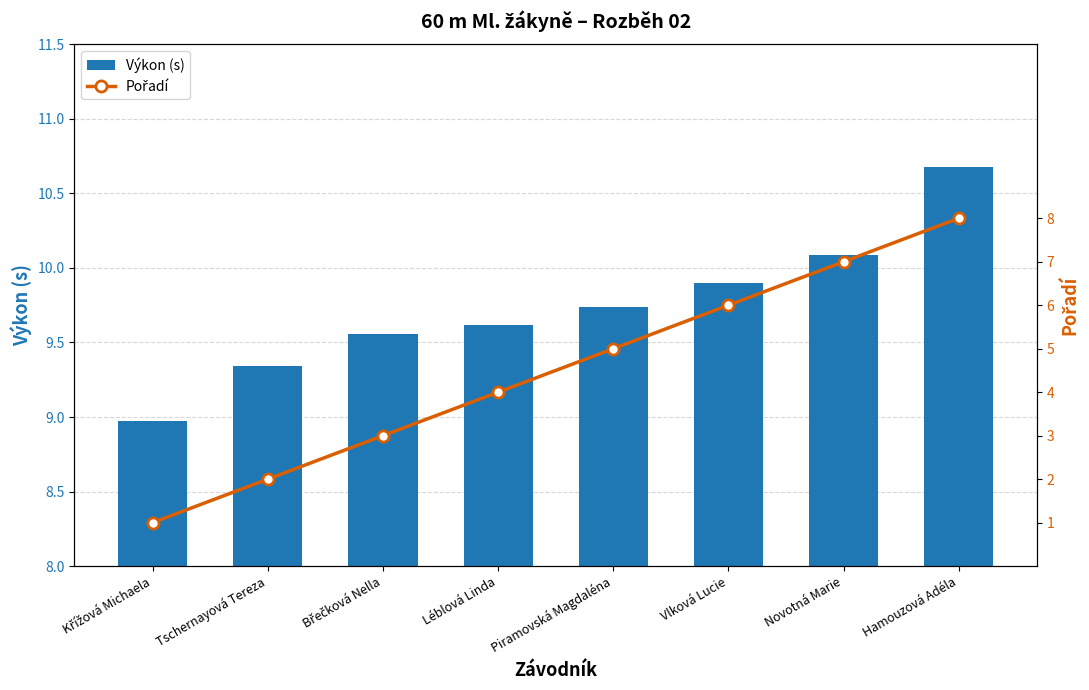

Is it true that Pořadí equals 8.0 at Hamouzová Adéla?

True